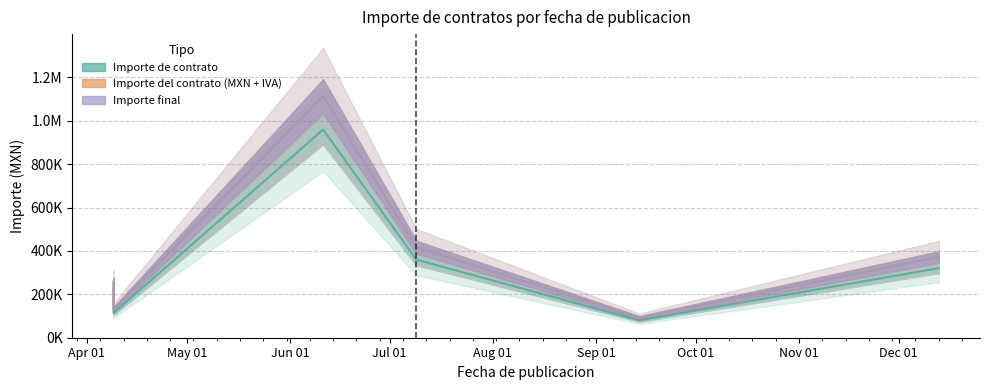

What is the approximate value of Importe final at 2021-04-09?

131613.6